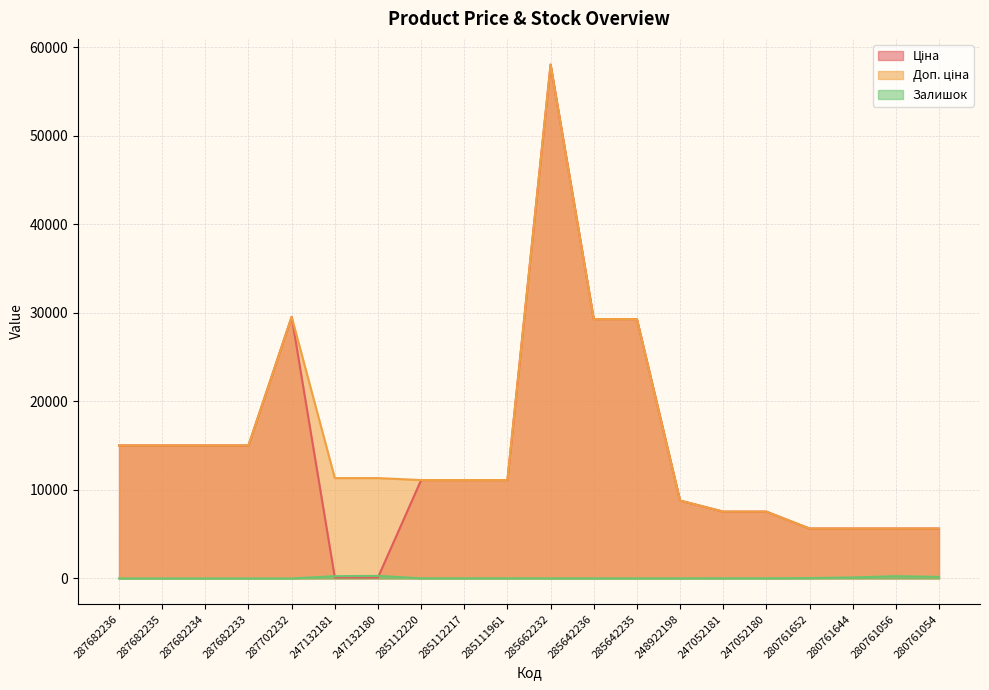

What is the difference between the Доп. ціна values at 247052180 and 280761054?

1909.9